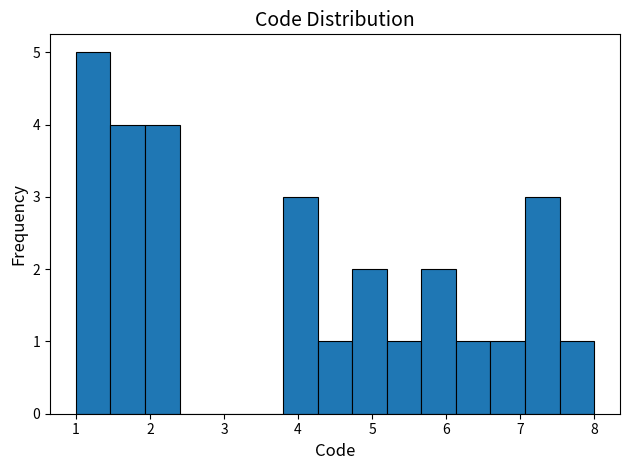

Reading left to right, list every bar in this chart as the range it spans on the x-axis followed by its height. Neither the bar edges nor the heights are printed on the chart, so give them approximately, as read against the axes.

1.0 to 1.5: 5
1.5 to 1.9: 4
1.9 to 2.4: 4
2.4 to 2.9: 0
2.9 to 3.3: 0
3.3 to 3.8: 0
3.8 to 4.3: 3
4.3 to 4.7: 1
4.7 to 5.2: 2
5.2 to 5.7: 1
5.7 to 6.1: 2
6.1 to 6.6: 1
6.6 to 7.1: 1
7.1 to 7.5: 3
7.5 to 8.0: 1